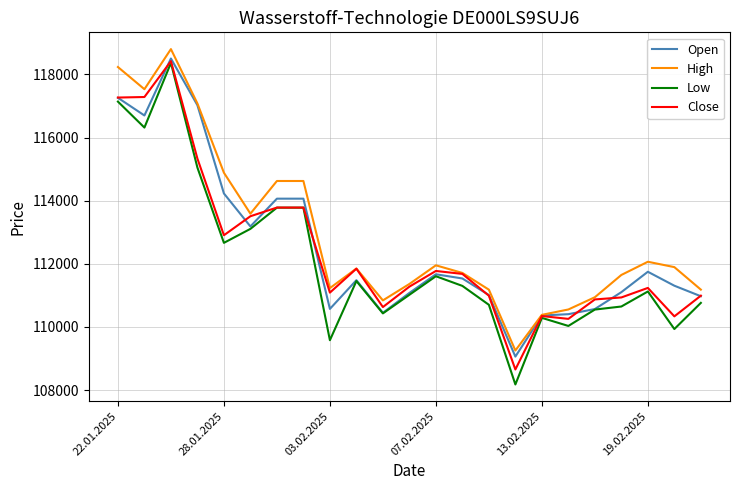

Which series has the largest range (max minus min)?

Low